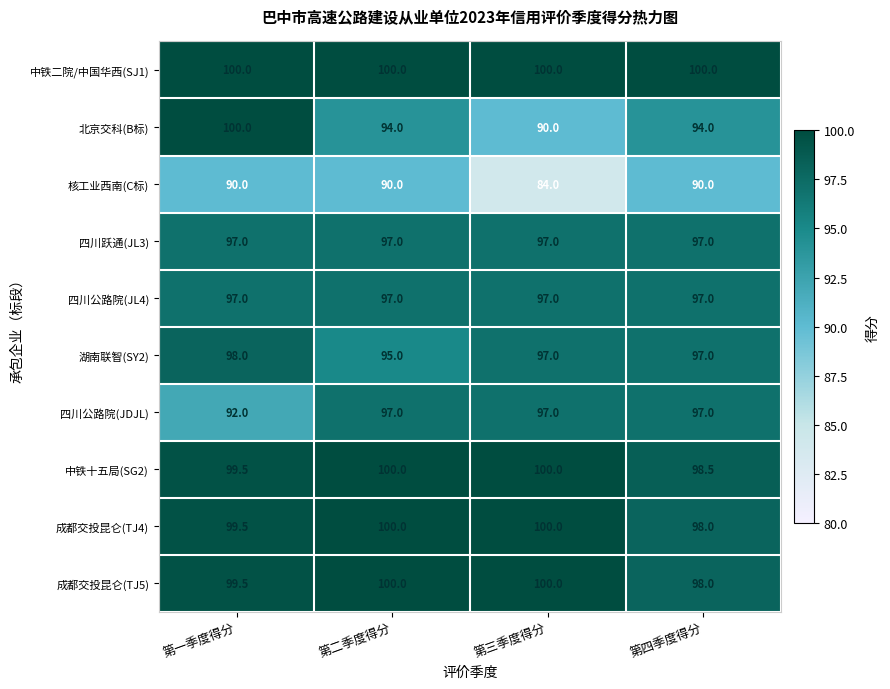

How many 北京交科(B标) values are between 94 and 100?

3